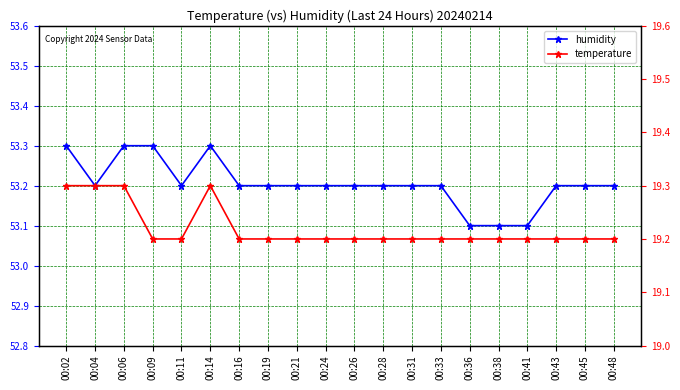

What is the average value of the humidity series?

53.2